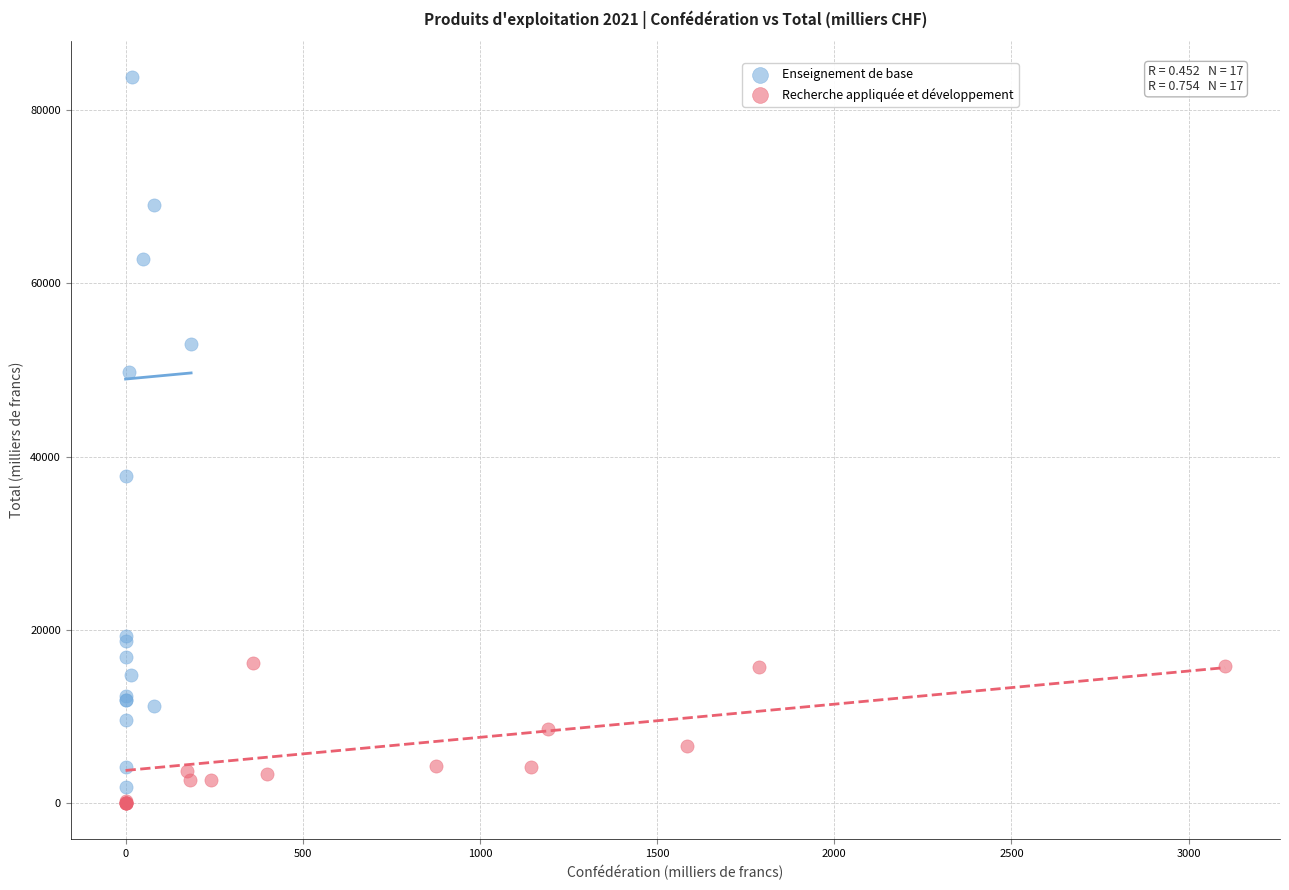

Which series has the widest spread of Y values?

Enseignement de base